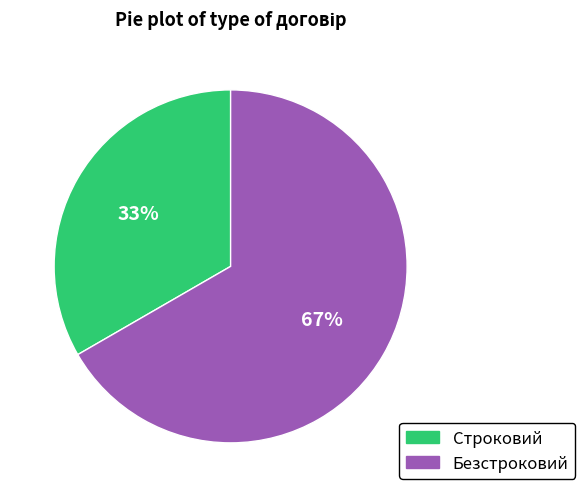

To the nearest percent, what is the average slice percentage?

50%